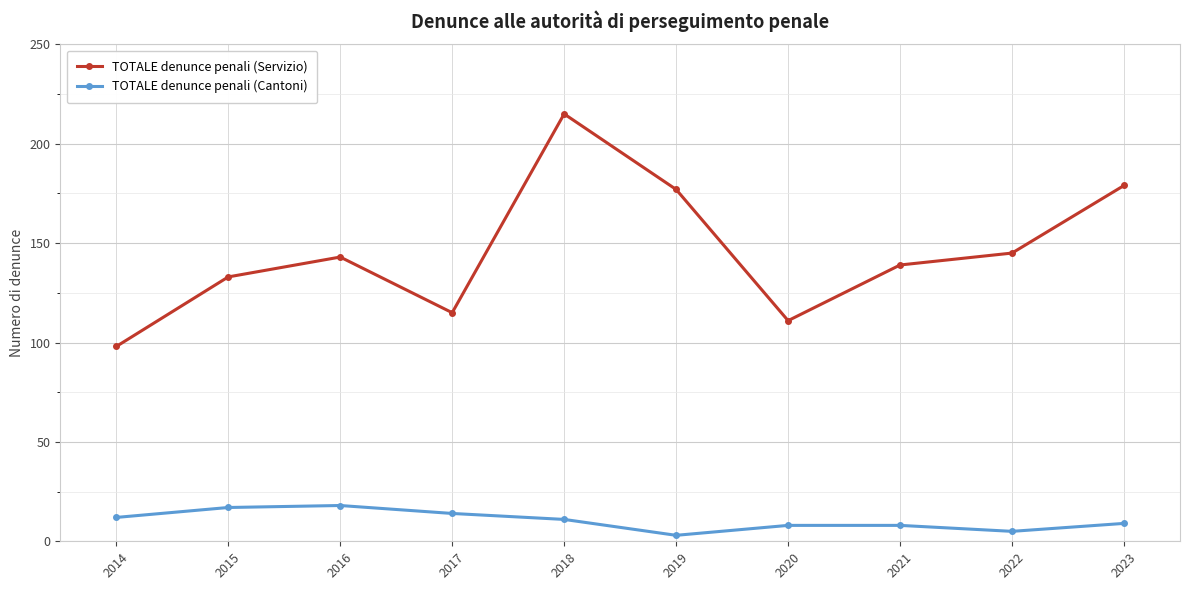

What is the difference between the maximum and minimum values in the TOTALE denunce penali (Cantoni) series?

15